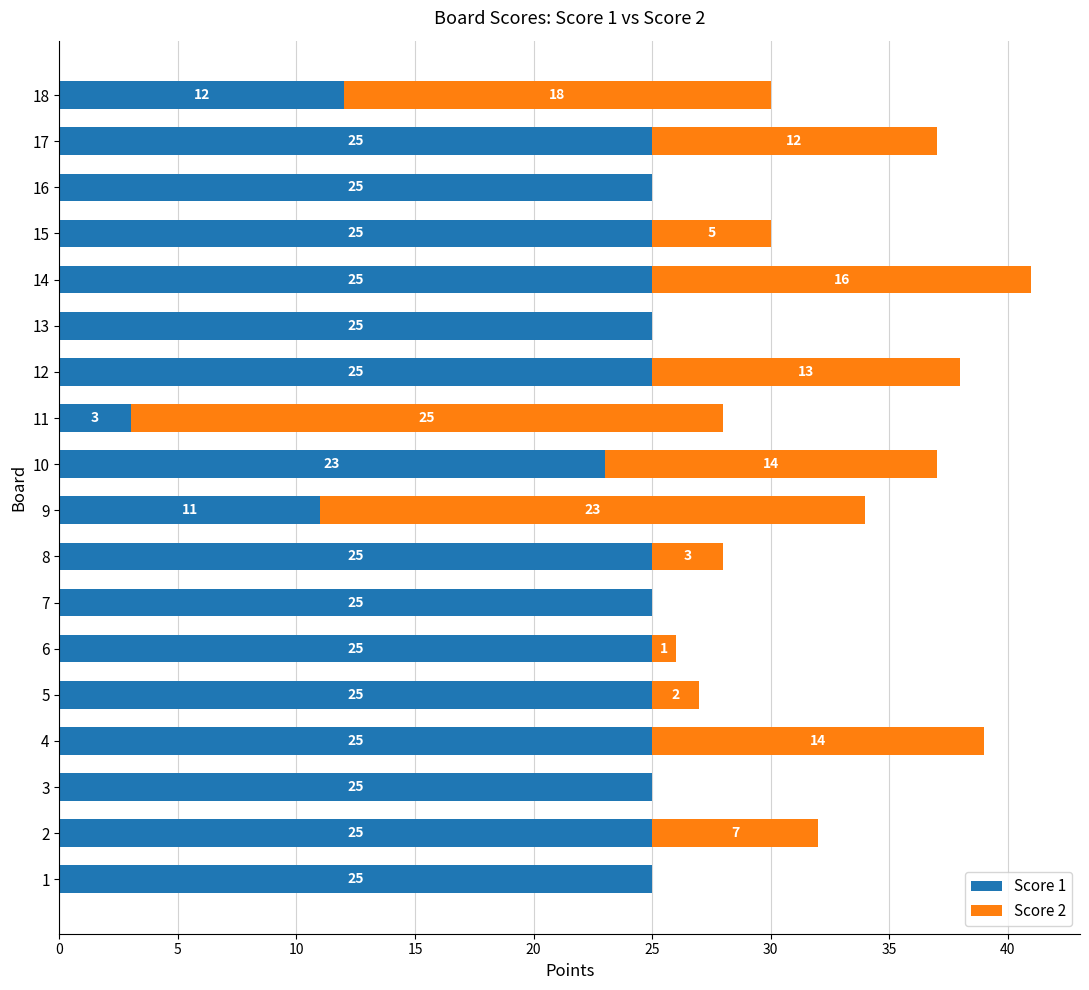

What are all the series names shown in the legend?

Score 1, Score 2